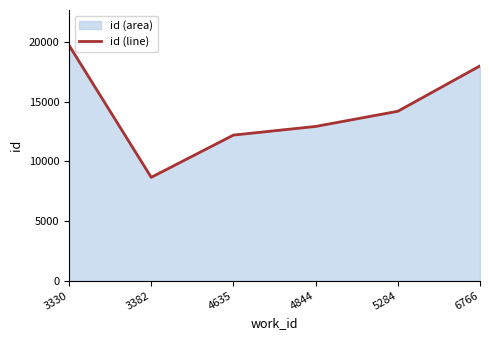

Which category has the highest value across all series?

3330